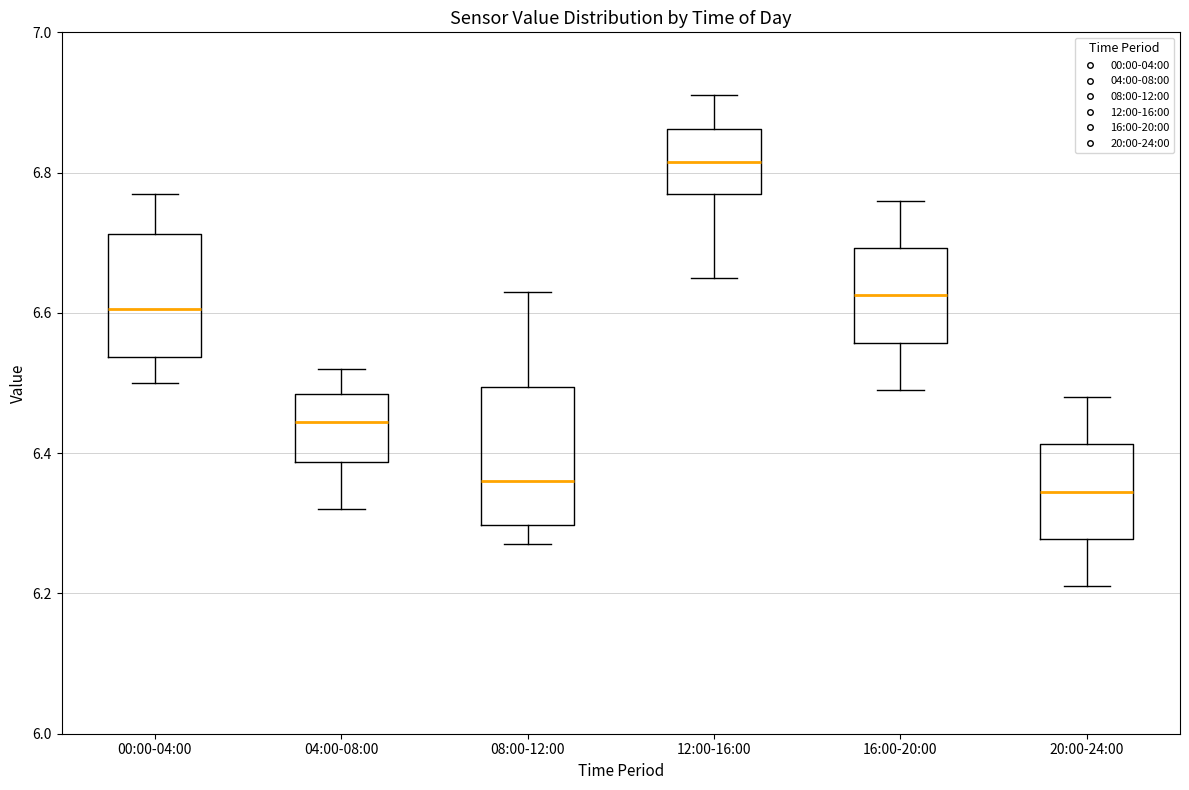

Reading left to right, transcribe this box plot: for each box, give where its median line is, the range the box spans, and where its two whiskers end, as read against the y-axis. The values are not printed on the chart, so give them approximately, as read against the axis.

00:00-04:00: median 6.60, box 6.54 to 6.72, whiskers 6.50 to 6.78
04:00-08:00: median 6.44, box 6.38 to 6.48, whiskers 6.32 to 6.52
08:00-12:00: median 6.36, box 6.30 to 6.50, whiskers 6.28 to 6.64
12:00-16:00: median 6.82, box 6.78 to 6.86, whiskers 6.66 to 6.92
16:00-20:00: median 6.62, box 6.56 to 6.70, whiskers 6.50 to 6.76
20:00-24:00: median 6.34, box 6.28 to 6.42, whiskers 6.22 to 6.48